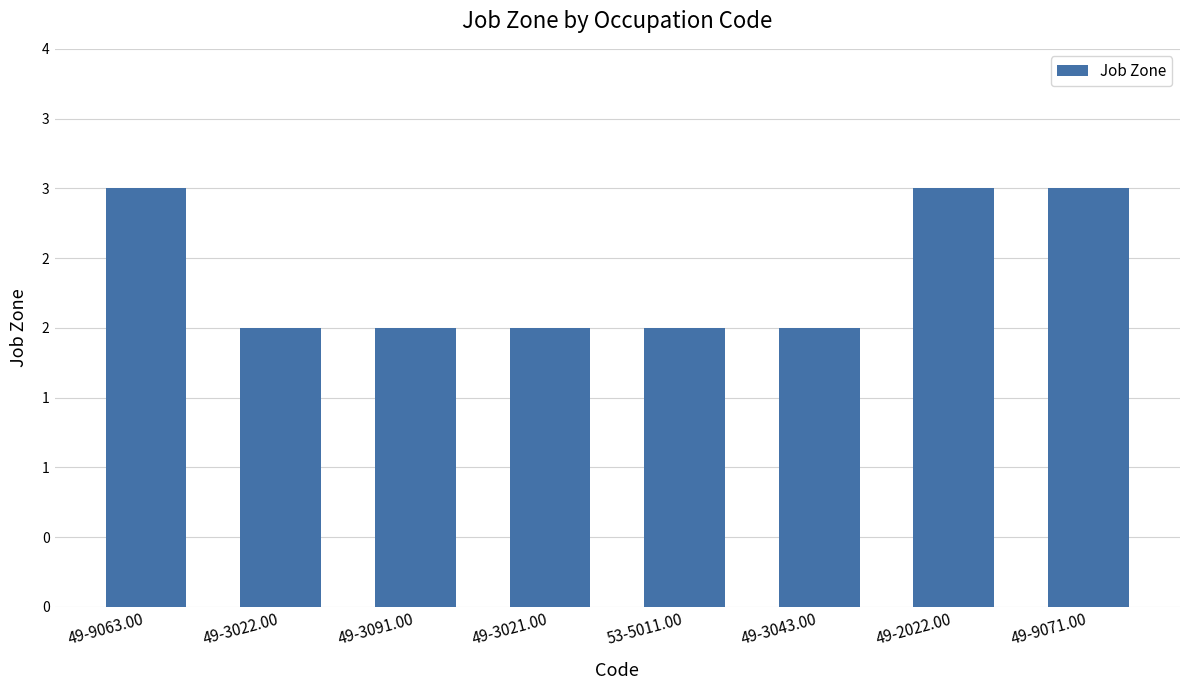

Does the chart contain any negative values?

No